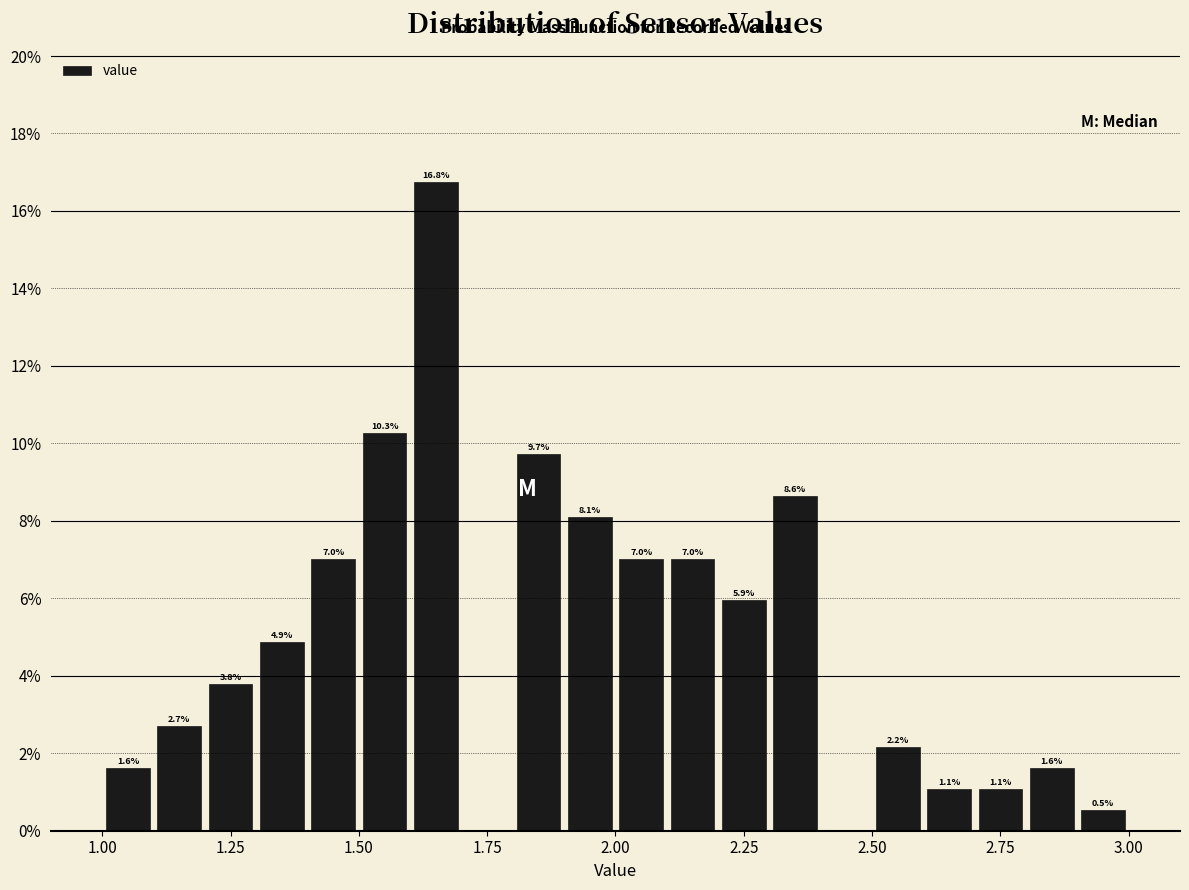

Read against the x-axis, roughly where is the centre of the tallest bar?

1.65